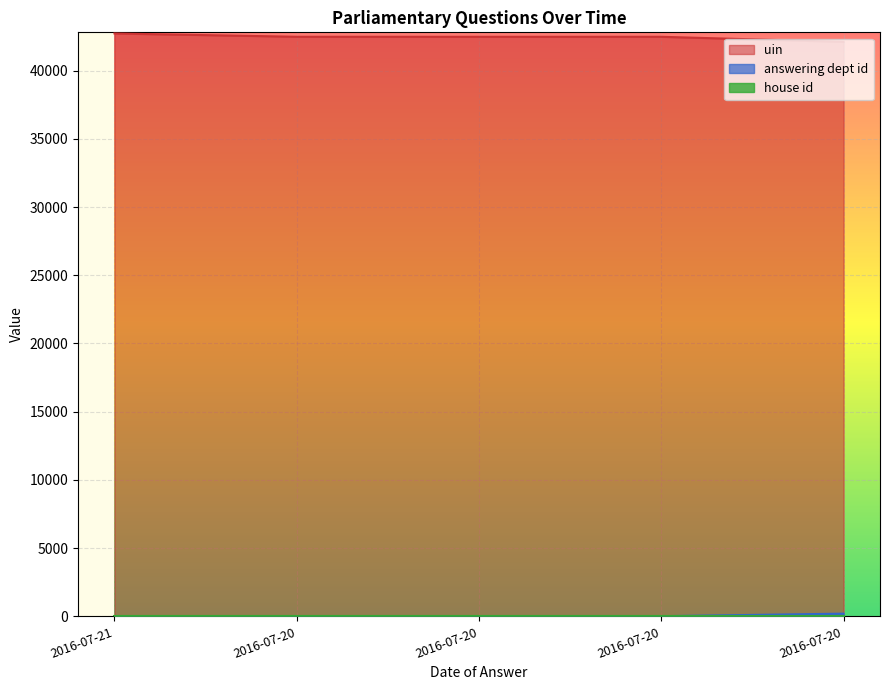

How many series are shown in this chart?

3